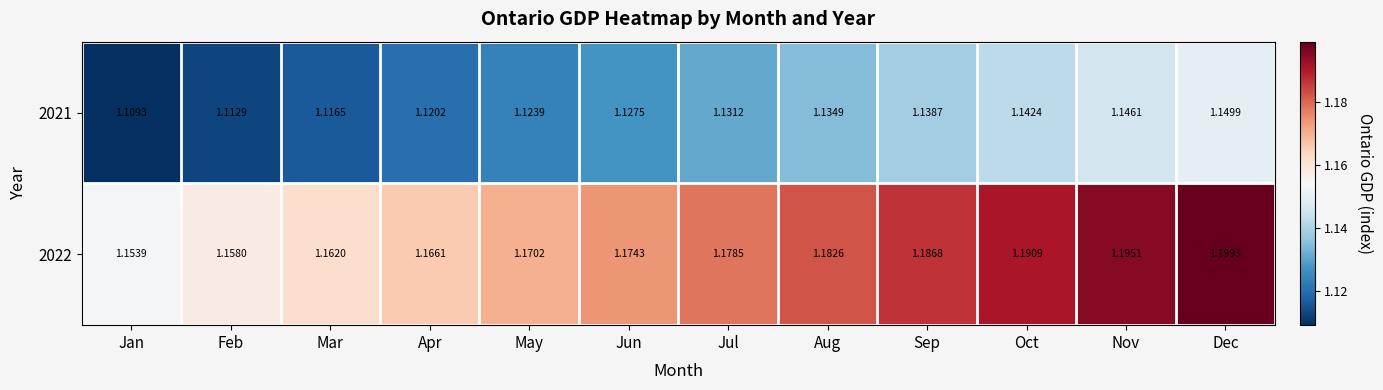

How many categories are shown in the chart?

12